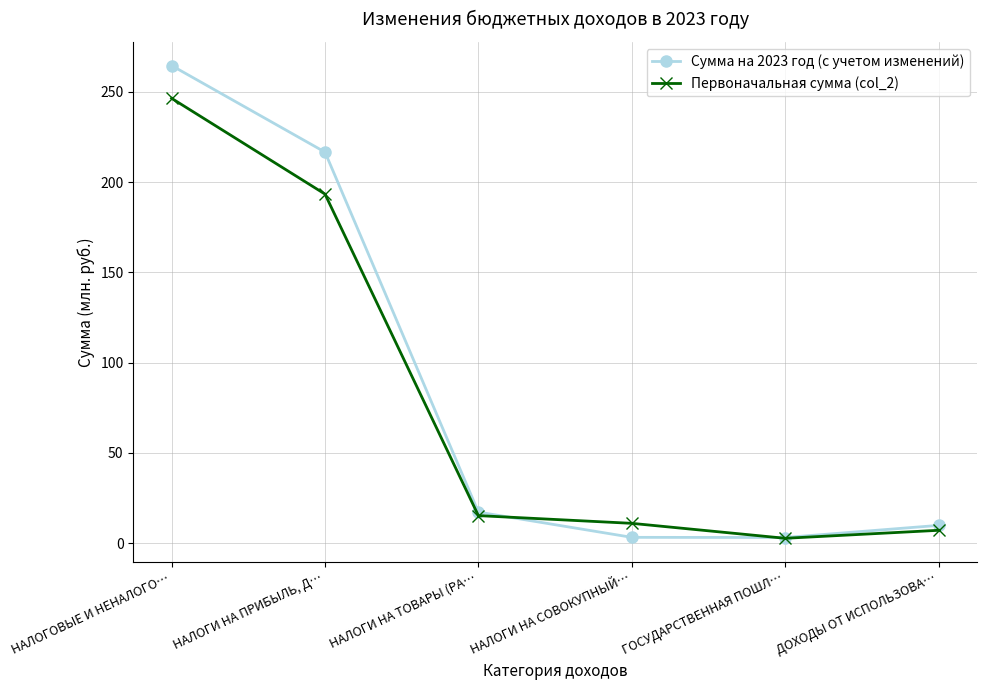

At which label does Сумма на 2023 год (с учетом изменений) first exceed 17?

НАЛОГОВЫЕ И НЕНАЛОГО…